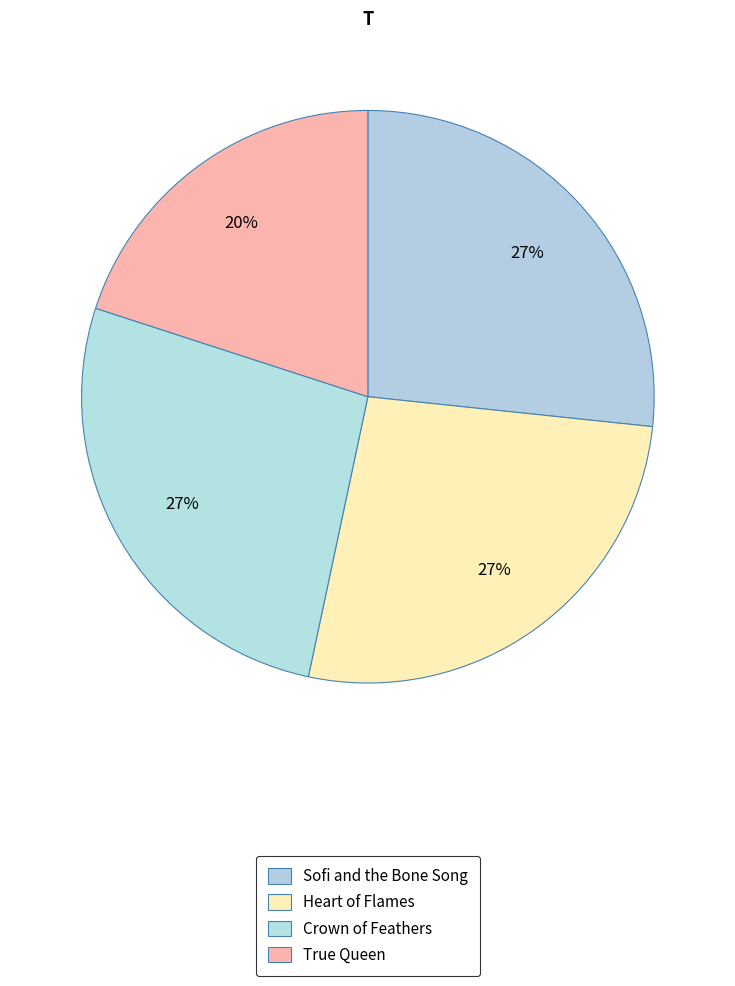

How many segments does this pie chart have?

4